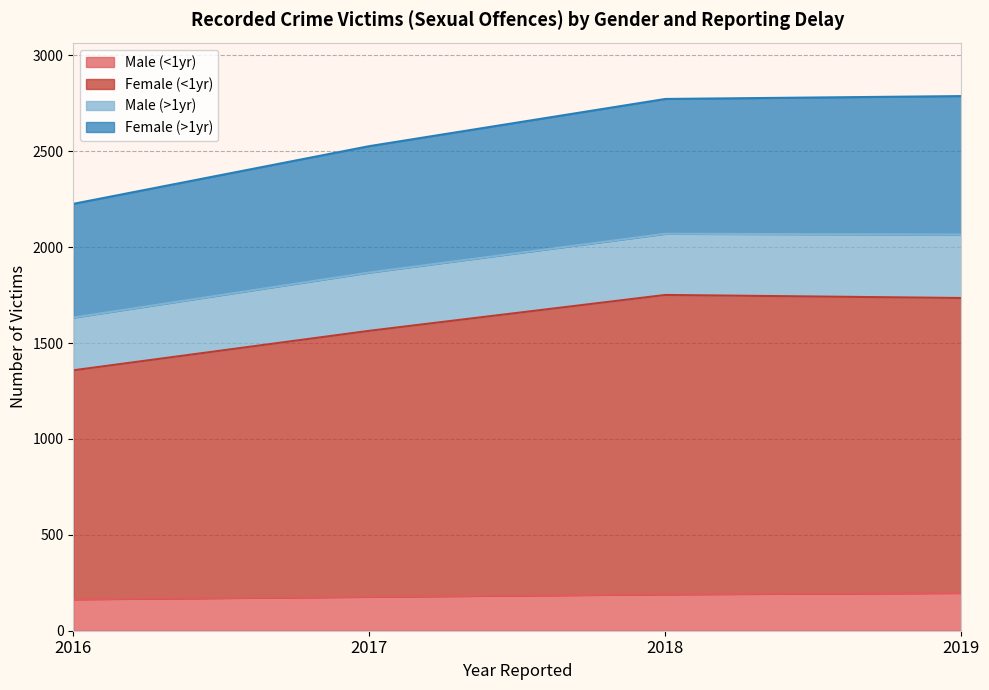

What is the total value across all series at 2017?

2527